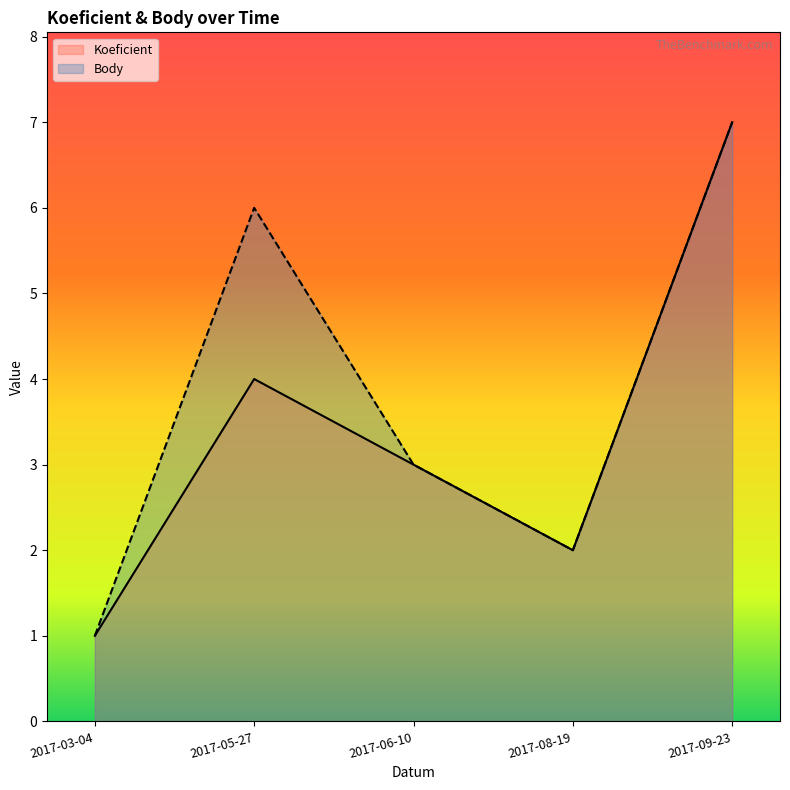

At which label is Koeficient closest to 4?

2017-05-27